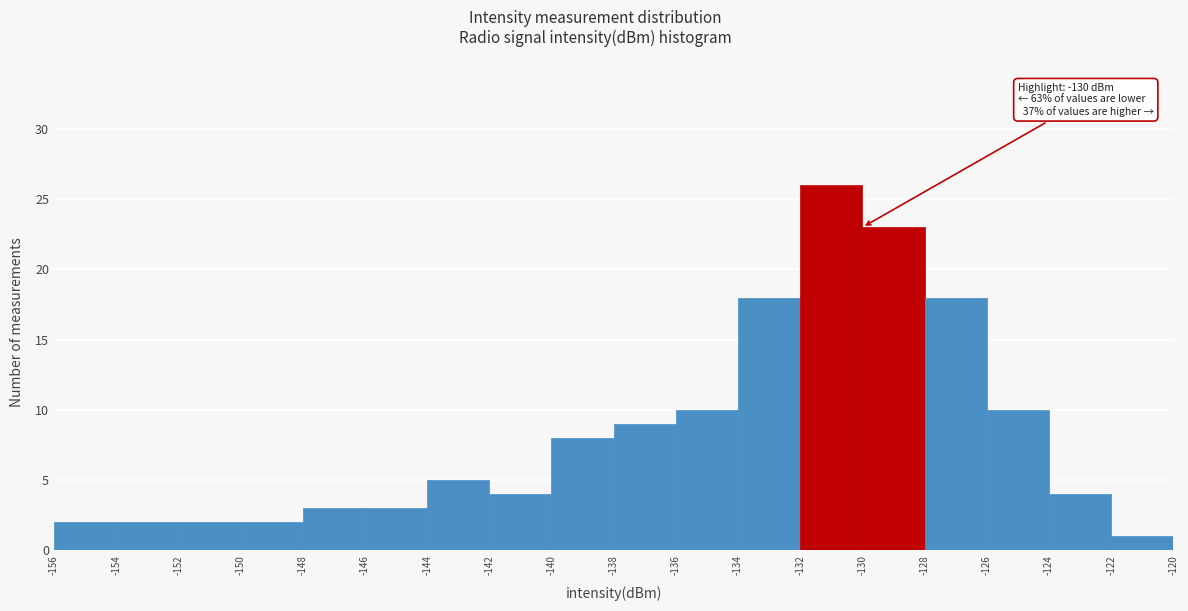

Which range on the x-axis has the tallest bar?

-132 to -130